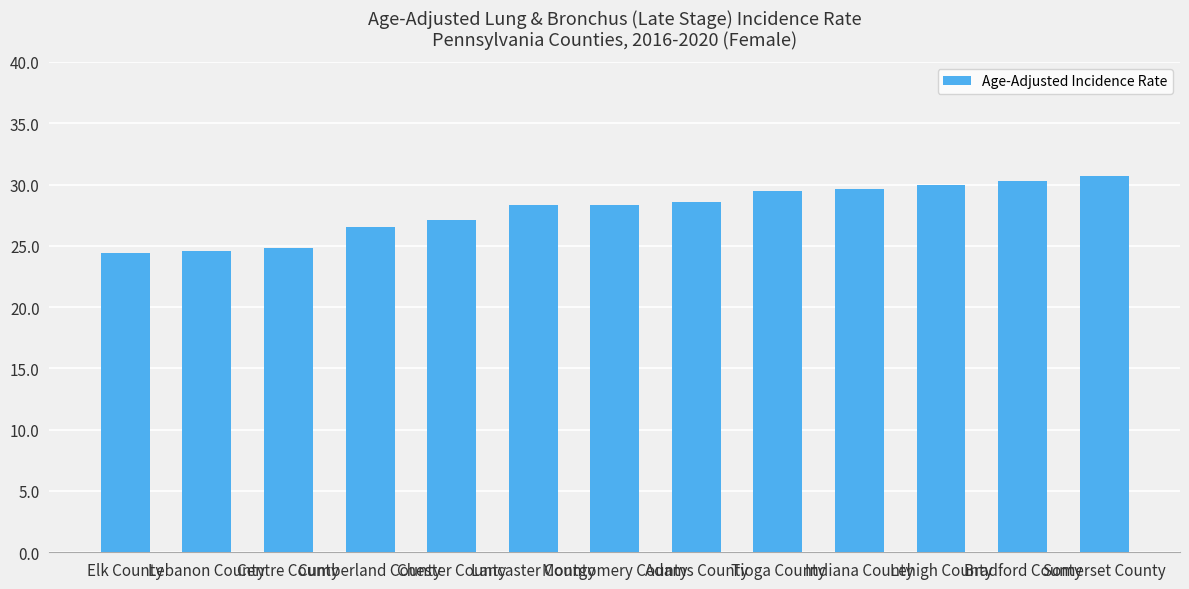

What is the value of the 8th bar from the left?

28.6